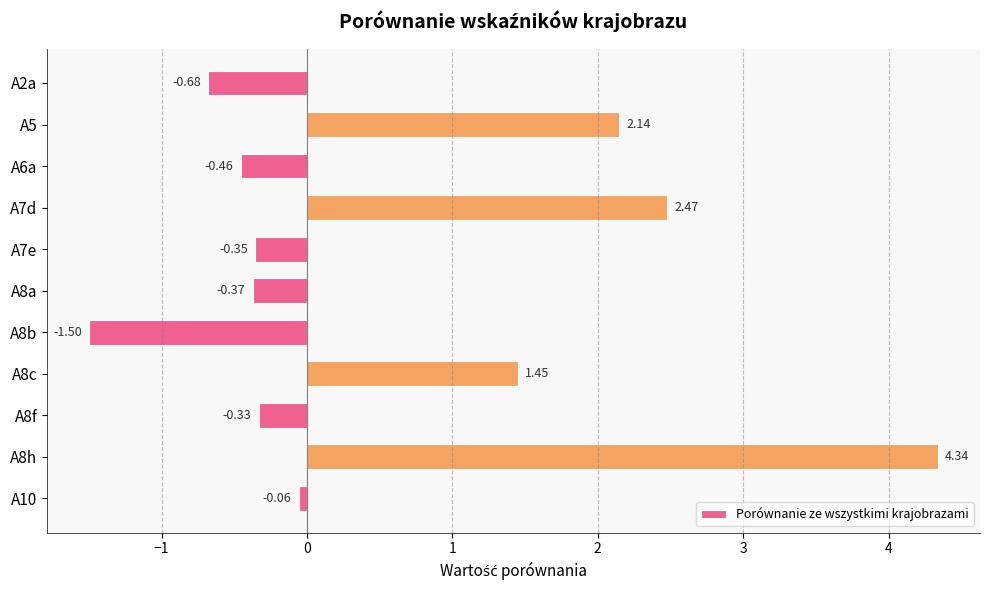

Rank the categories by value from lowest to highest.

A8b, A2a, A6a, A8a, A7e, A8f, A10, A8c, A5, A7d, A8h